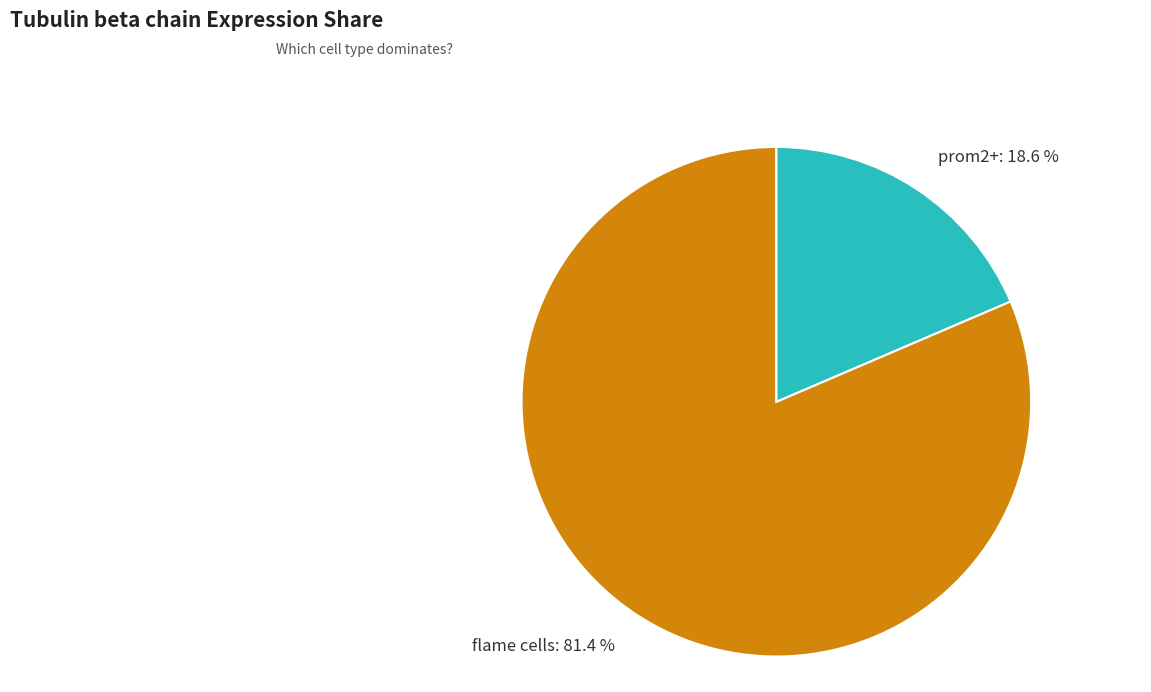

To the nearest percent, what is the difference between the prom2+ and flame cells slice percentages?

63%